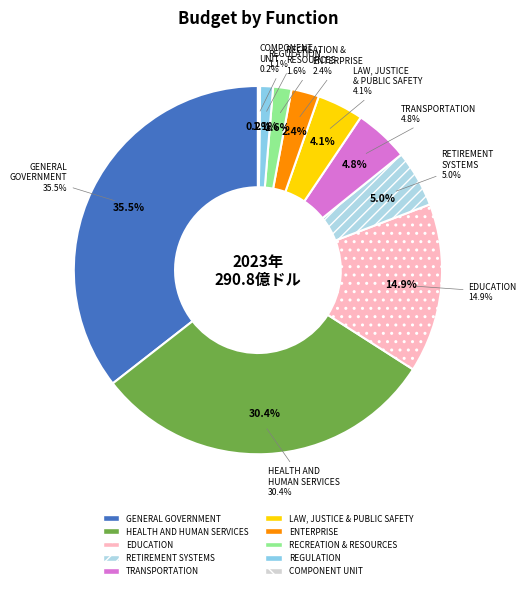

To the nearest percent, what is the difference between the largest and smallest slice percentages?

35%